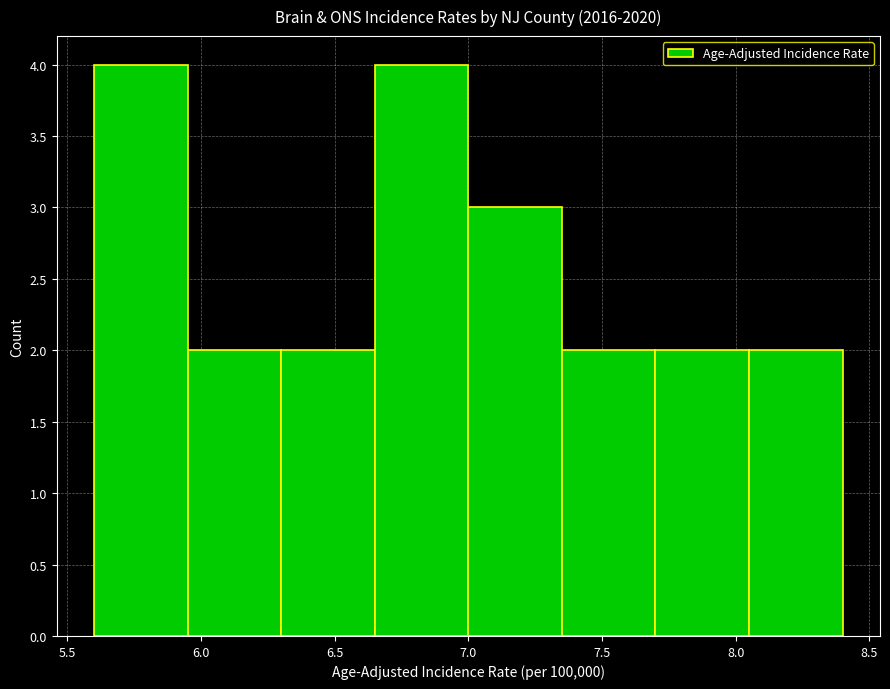

Reading left to right, transcribe this chart: for each bar, give the range it covers on the x-axis and its height. The values are not printed on the chart, so give them approximately, as read against the axis.

5.60 to 5.95: 4
5.95 to 6.30: 2
6.30 to 6.65: 2
6.65 to 7.00: 4
7.00 to 7.35: 3
7.35 to 7.70: 2
7.70 to 8.05: 2
8.05 to 8.40: 2